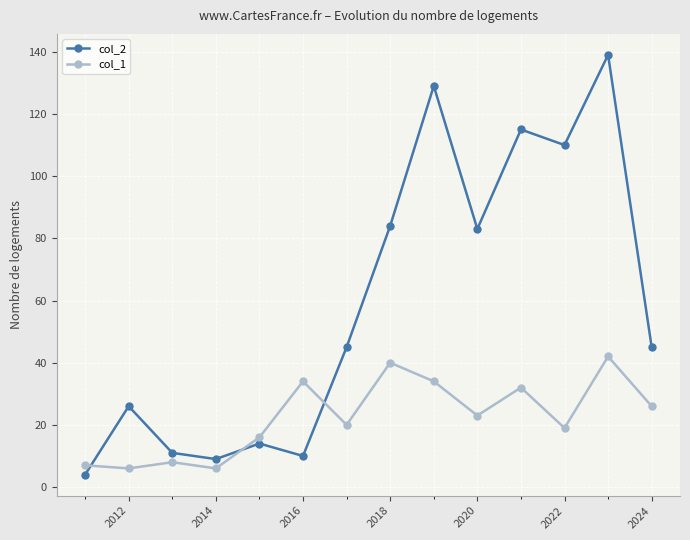

Reading left to right, extract all data points from this chart.

col_2: 4	26	11	9	14	10	45	84	129	83	115	110	139	45
col_1: 7	6	8	6	16	34	20	40	34	23	32	19	42	26